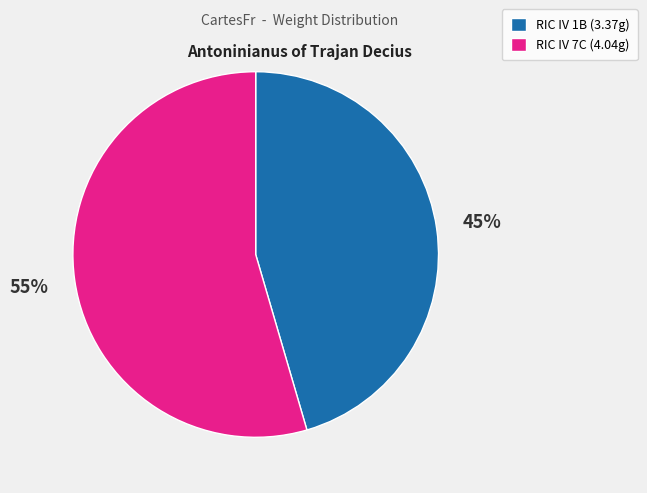

To the nearest percent, what is the average slice percentage?

50%